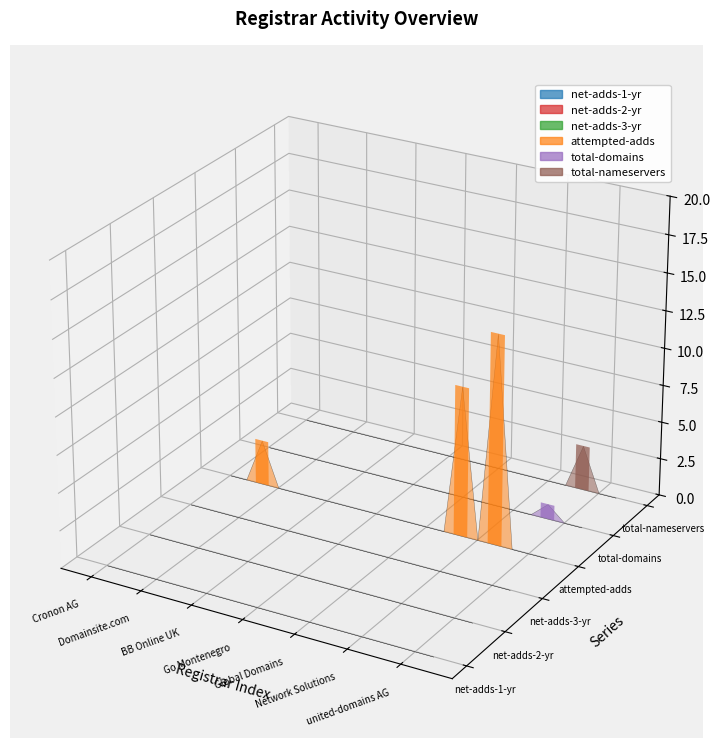

Which series has the largest total across all categories?

attempted-adds